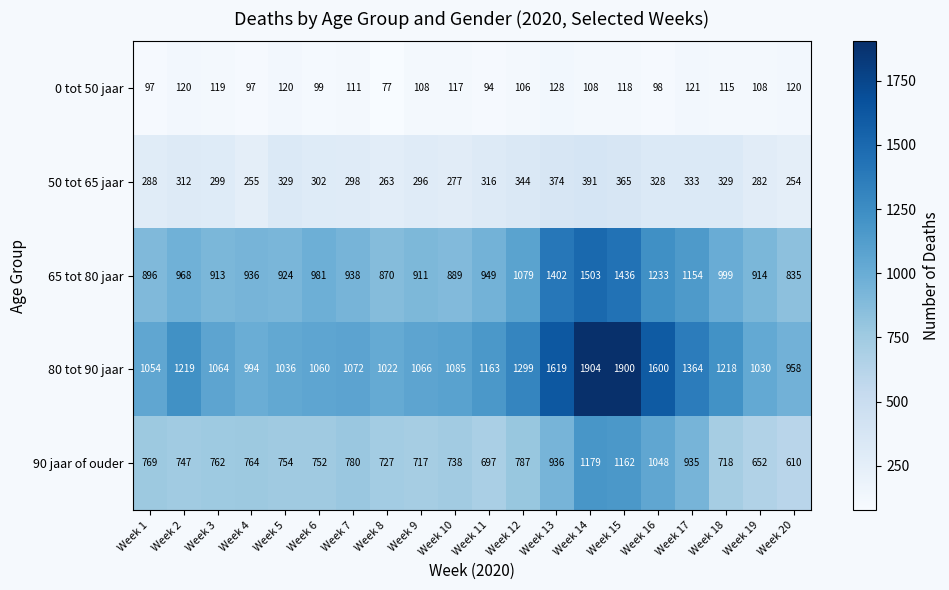

Is it true that 50 tot 65 jaar equals 296 at Week 9?

True